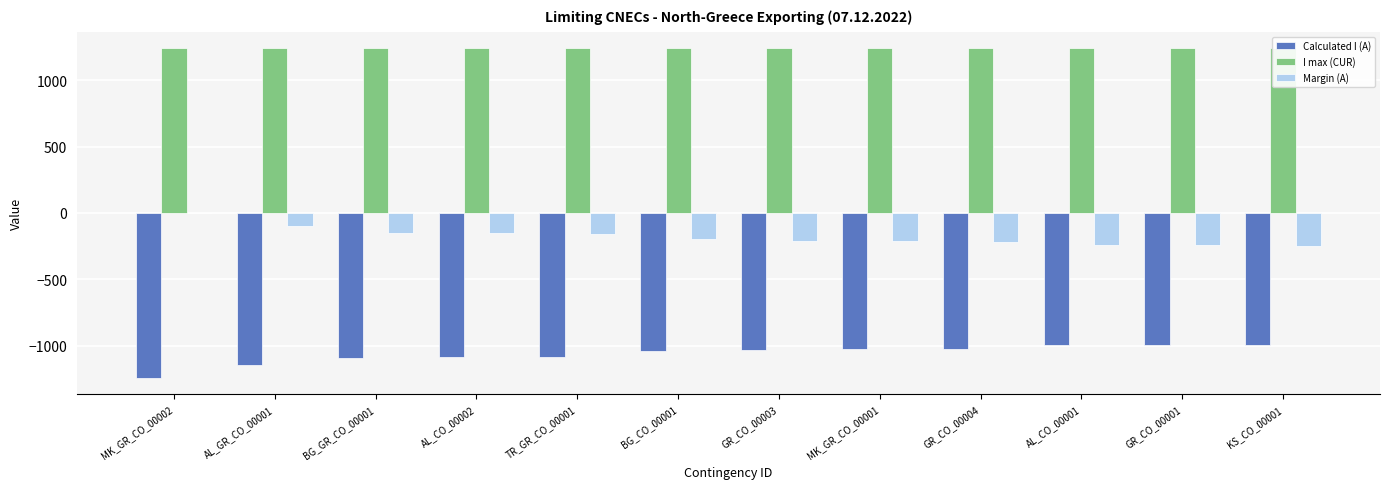

Rank the series at GR_CO_00001 from lowest to highest value.

Calculated I (A), Margin (A), I max (CUR)